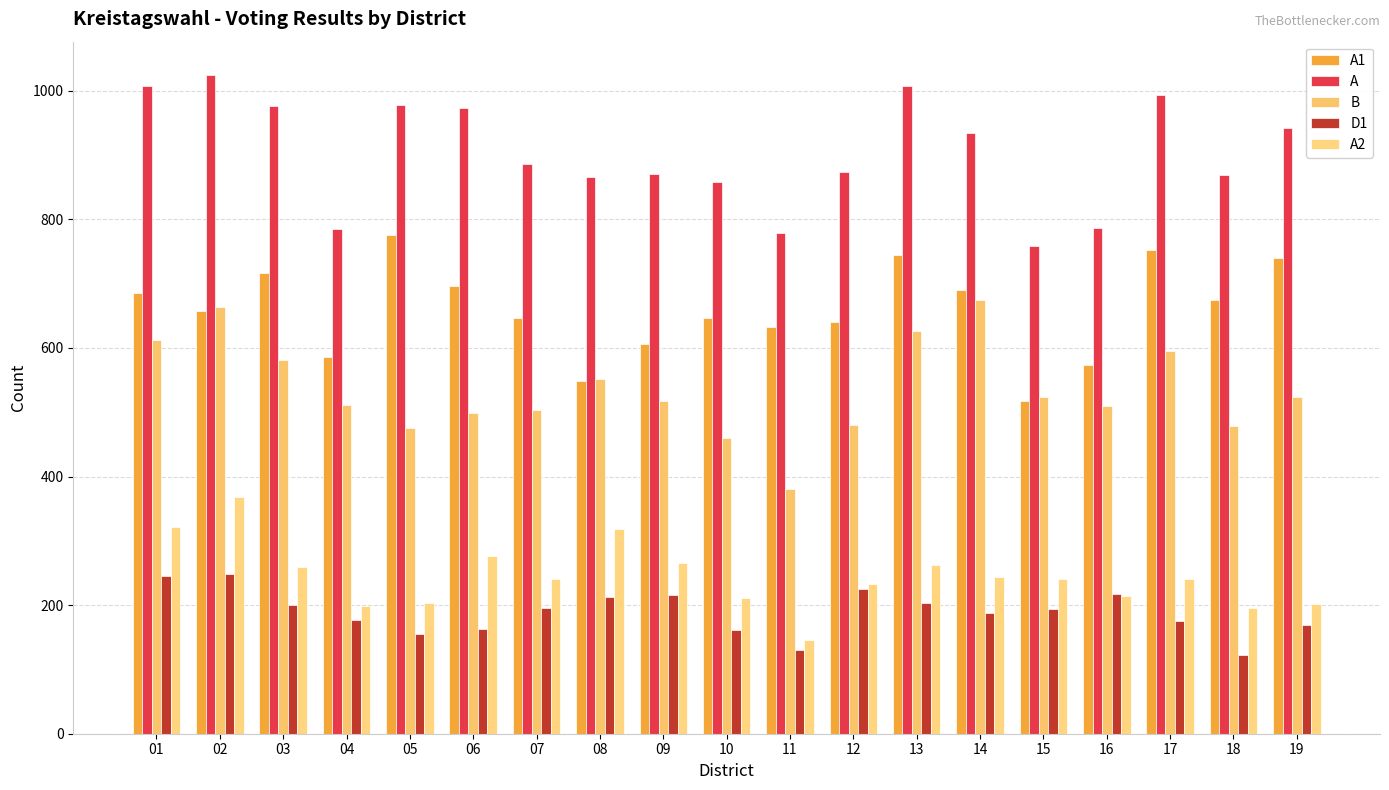

How many groups of bars are there?

19